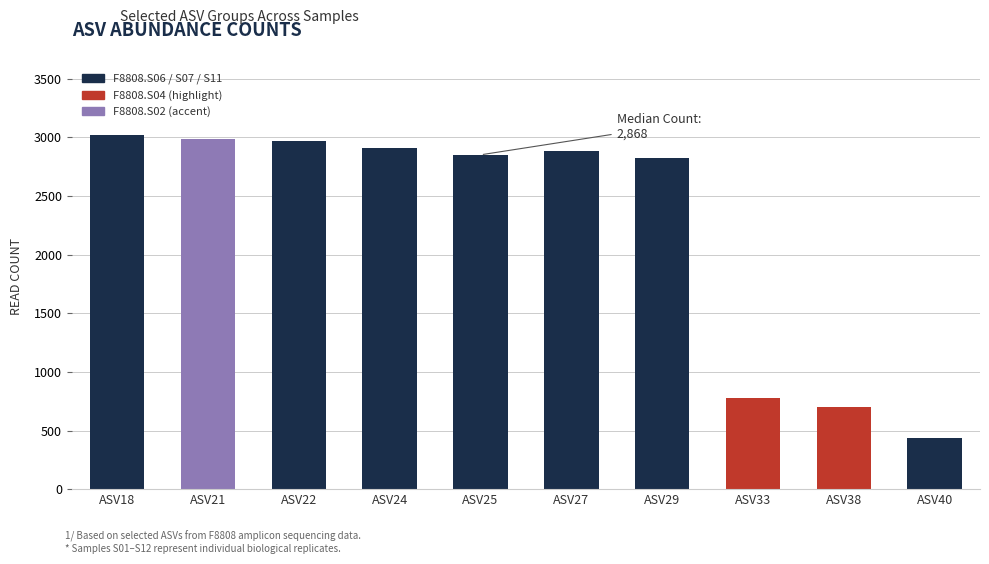

Where is the data nearest to the value 1729?

ASV33